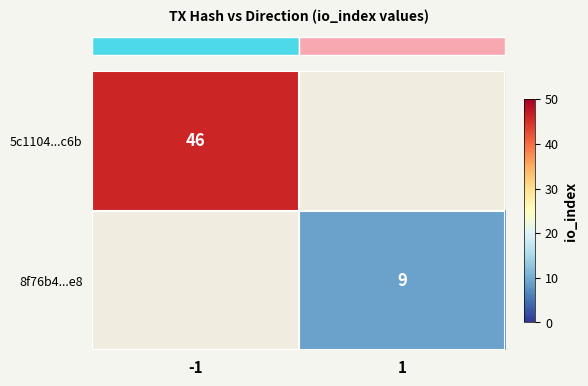

True or false: row_0 has a value of 28.3 at -1.

False